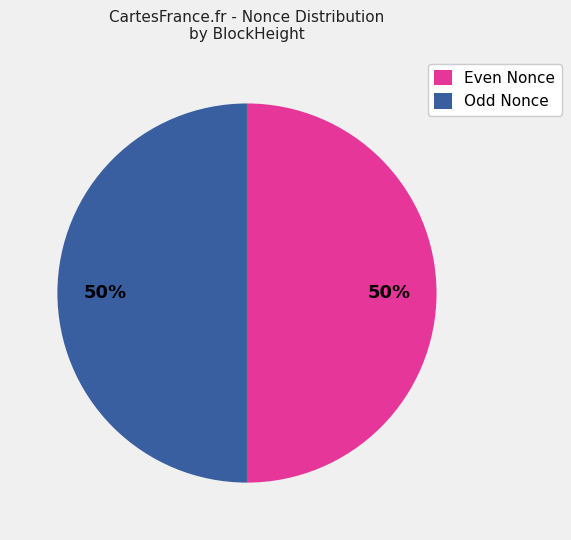

What is the ratio of the value at Even Nonce to the value at Odd Nonce?

1.0